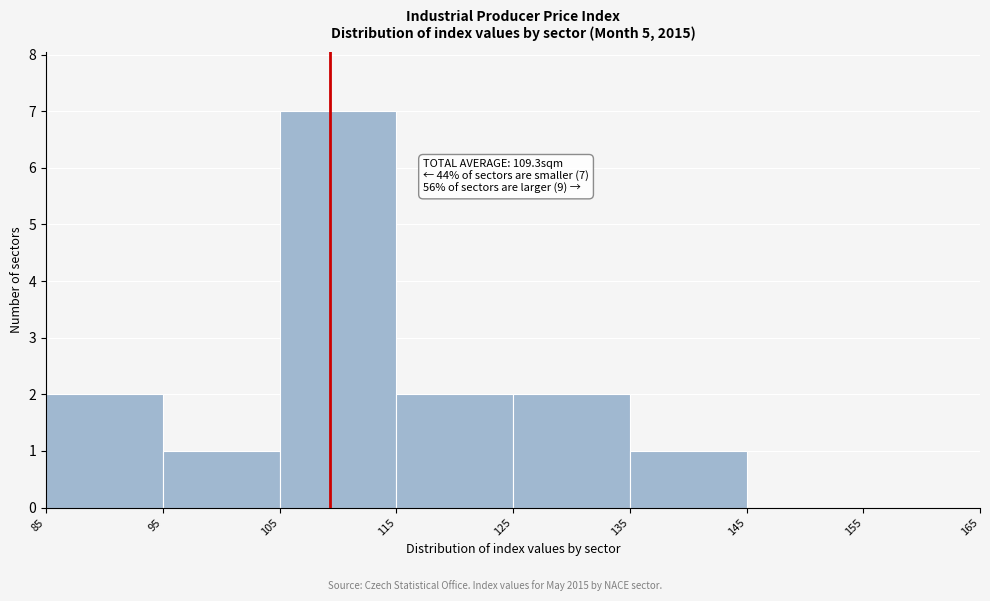

Which range on the x-axis has the tallest bar?

105 to 115